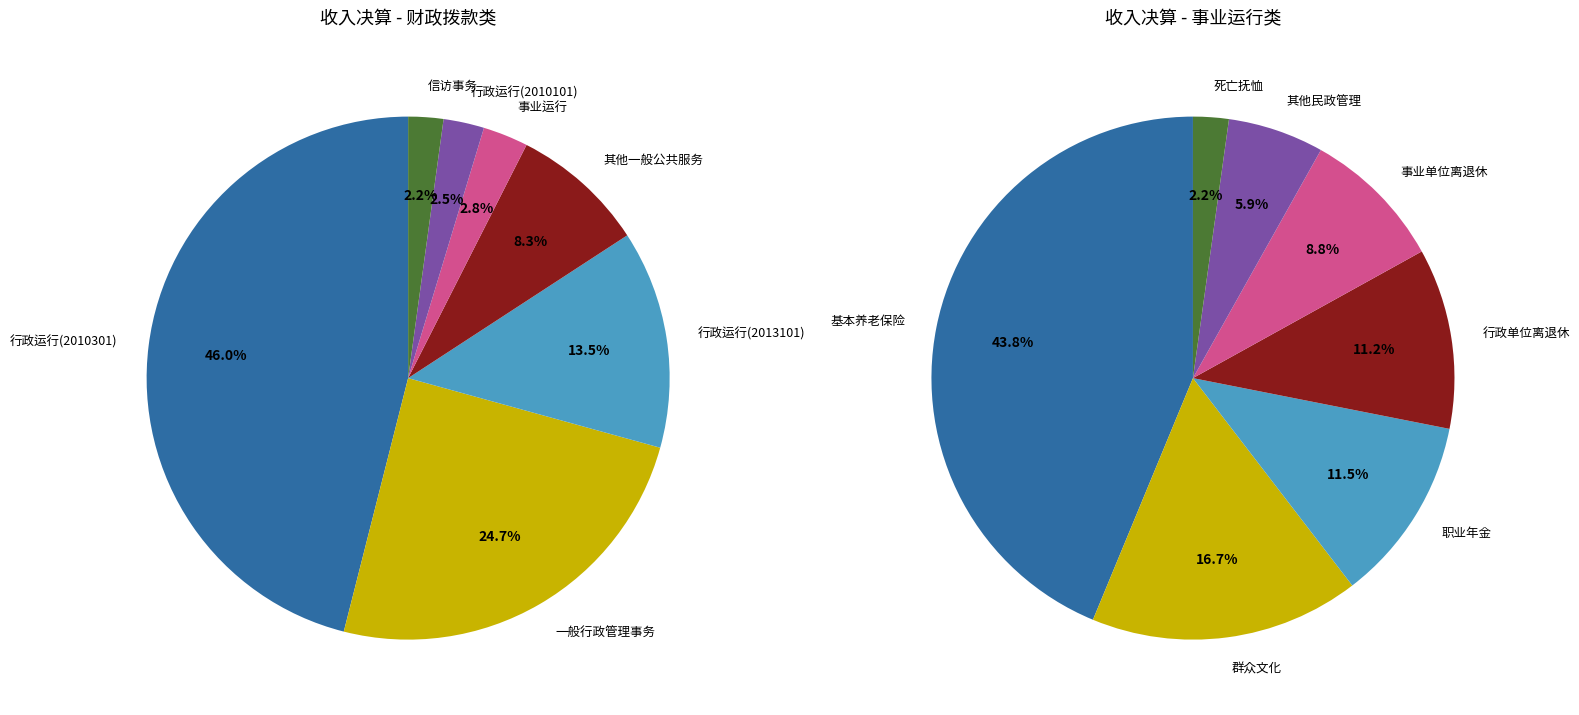

Is it true that 24 is 9% of the pie?

False